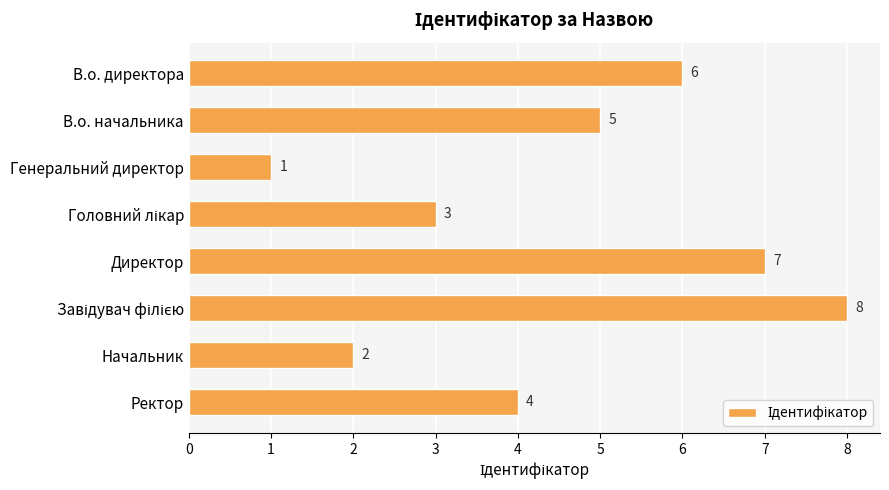

What is the difference between the maximum and second lowest values?

6